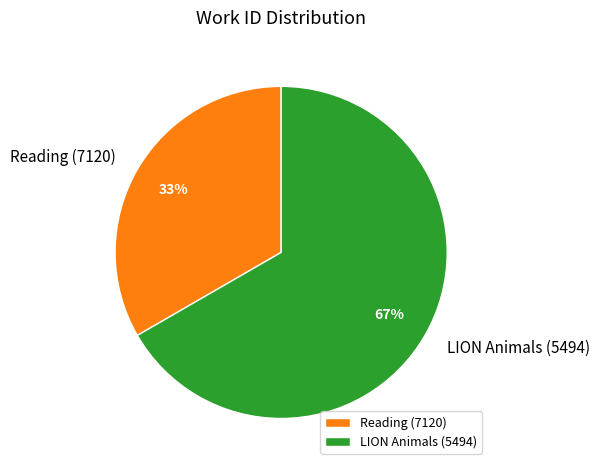

Is there any slice that represents more than half of the pie?

Yes